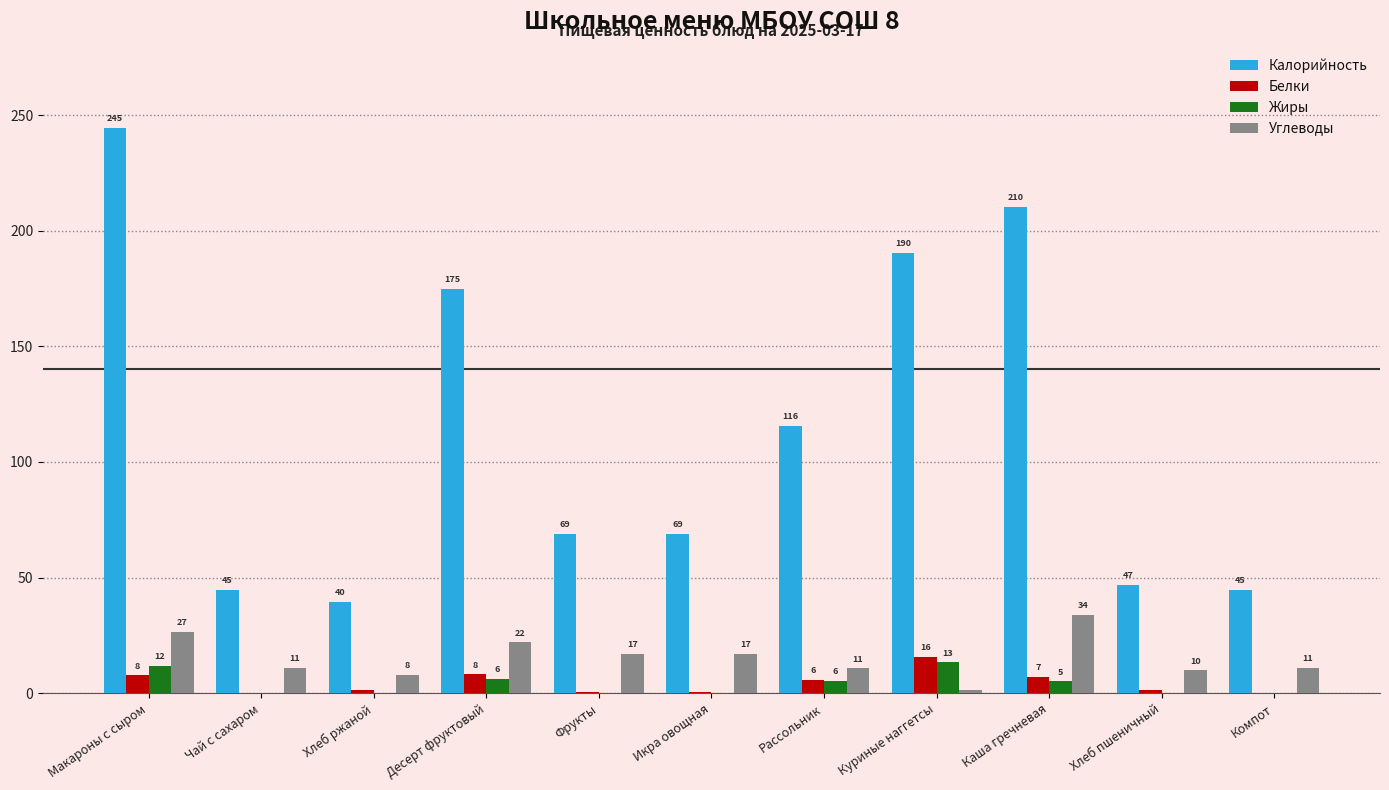

Which series has the largest total across all categories?

Калорийность